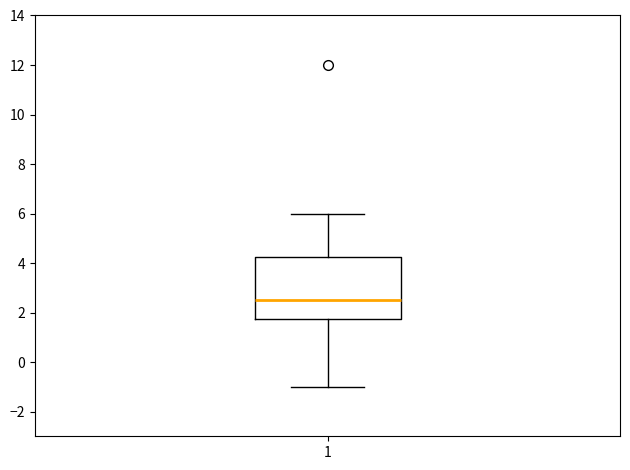

Where does the median line of the box at x = 1 sit on the y-axis? The values are not printed on the chart, so give them approximately, as read against the axis.

2.6